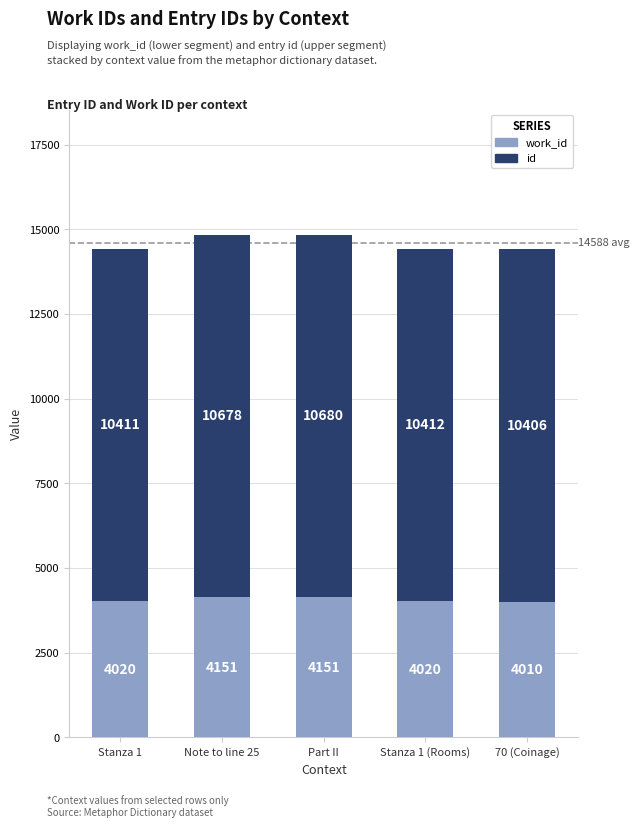

How many bars are there in total?

5